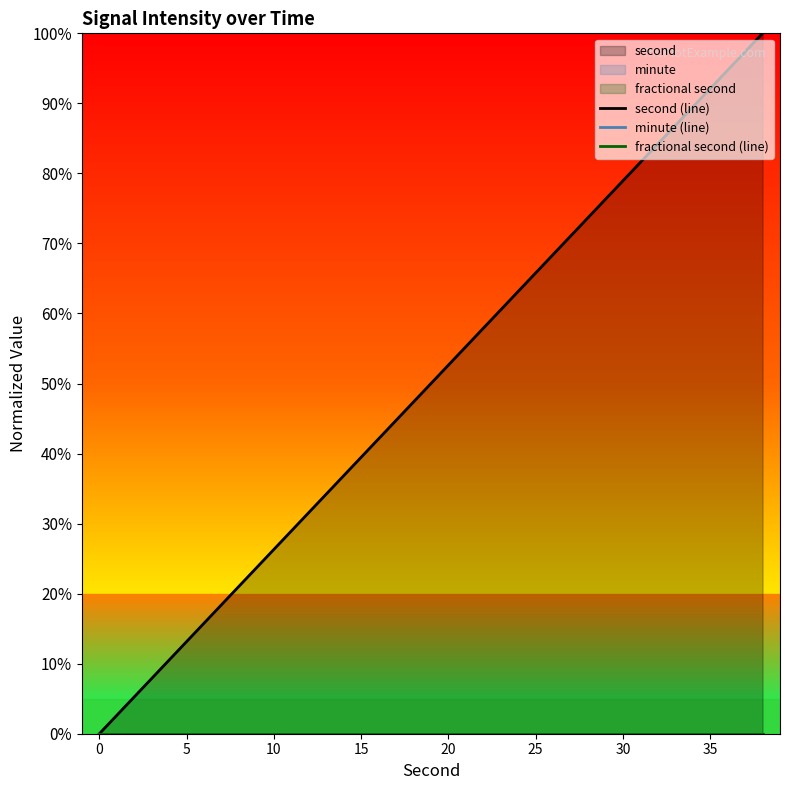

How many positive values does the second (line) series have?

19